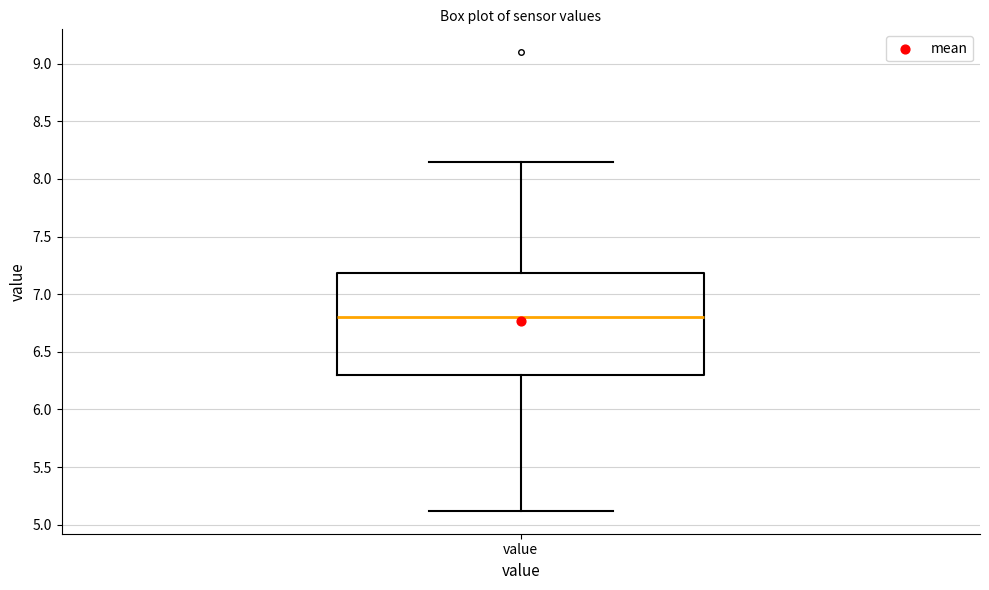

Transcribe this box plot: give where the median line is, the range the box spans, and where the two whiskers end, as read against the y-axis. The values are not printed on the chart, so give them approximately, as read against the axis.

median 6.80, box 6.30 to 7.20, whiskers 5.10 to 8.15